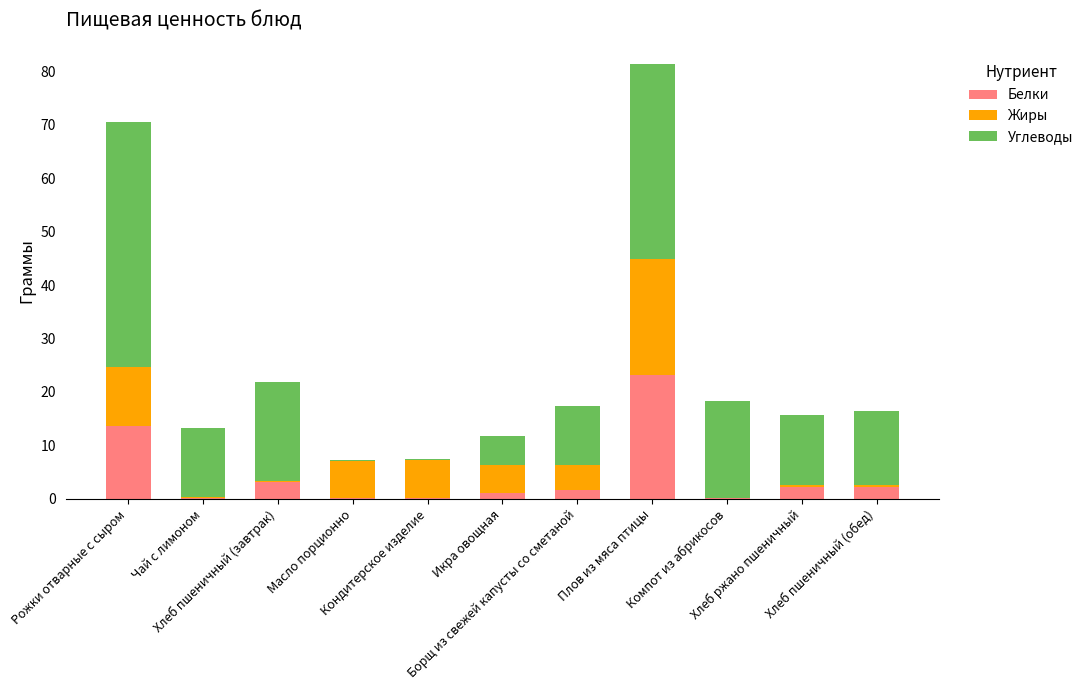

What is the maximum value for Белки?

23.1